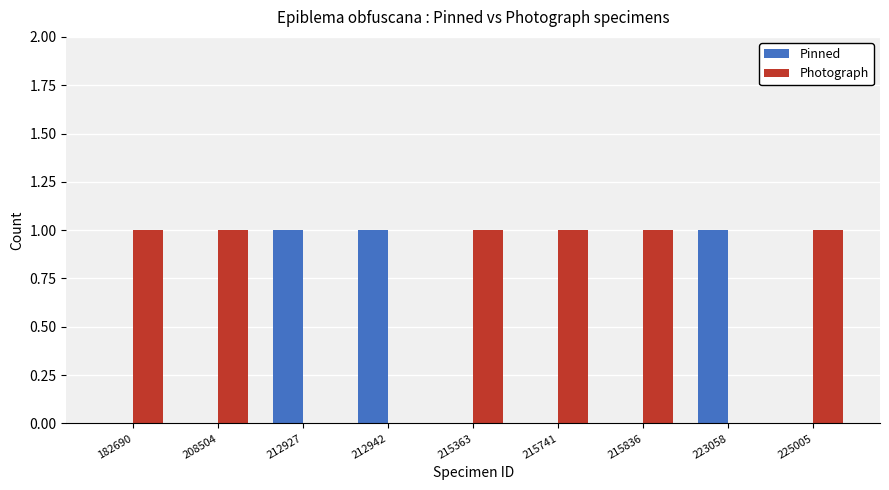

How many series are shown in this chart?

2